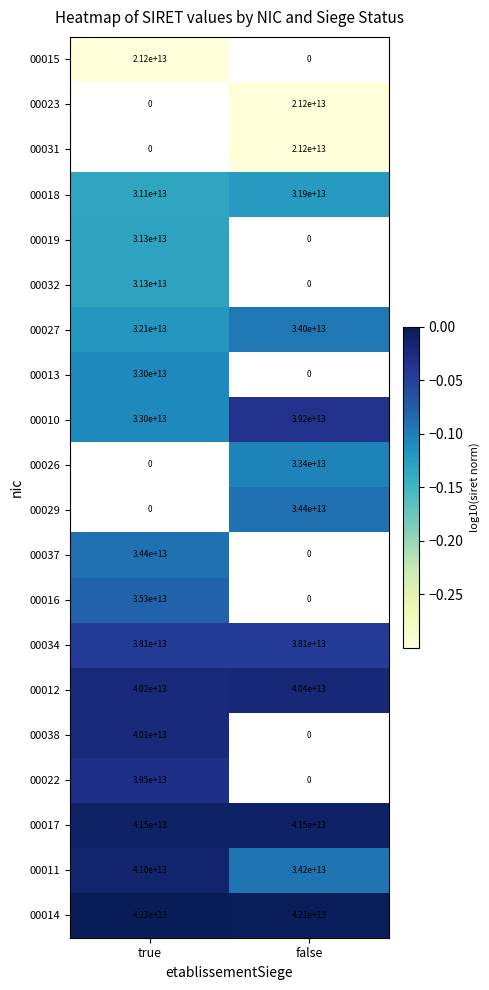

The value of 00034 at false is 16498471947919. True or false?

False